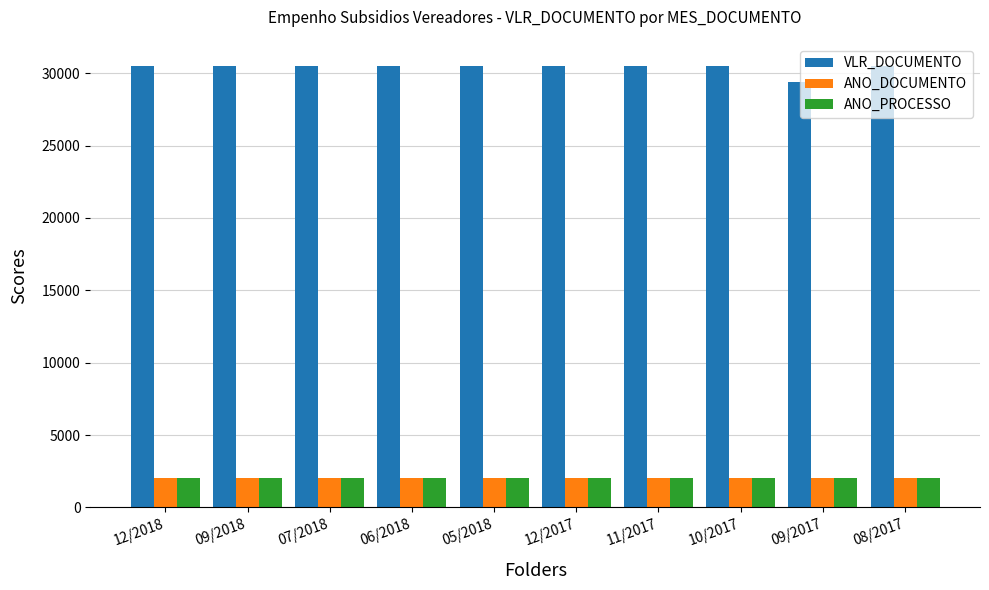

What is the total value across all series at 05/2018?

34536